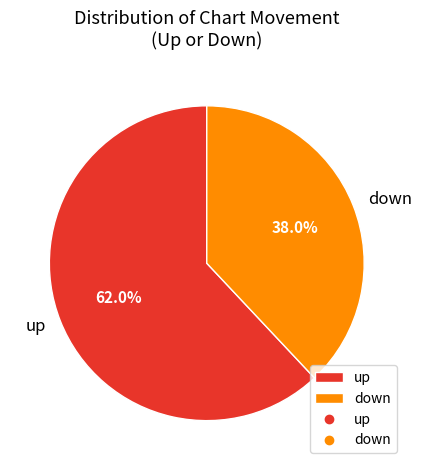

To the nearest percent, what portion does down represent?

38%